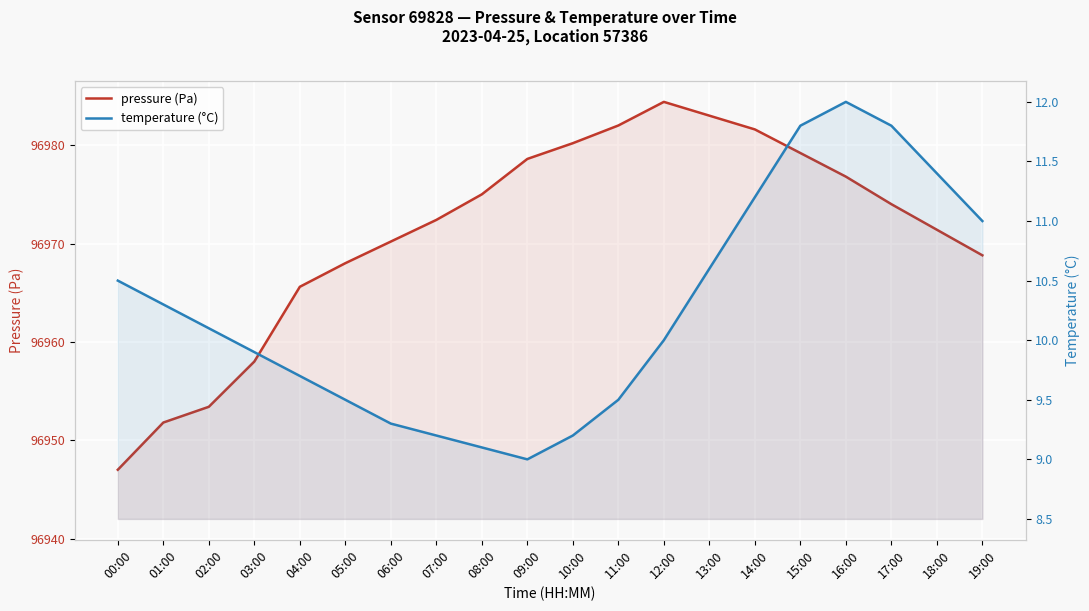

What is the total value across all series at 06:00?

96979.5